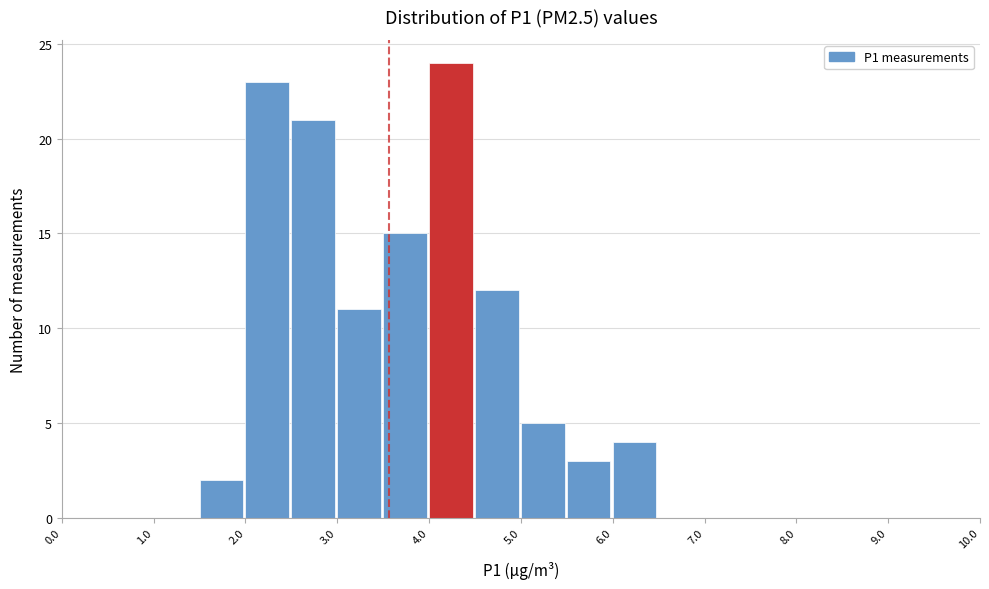

Which range on the x-axis has the tallest bar?

4.0 to 4.5